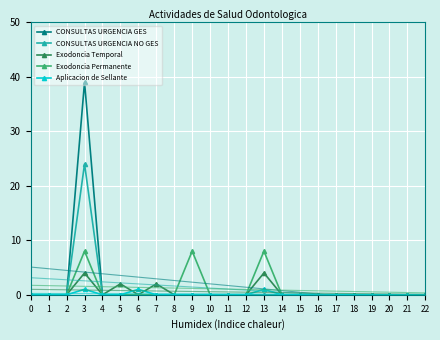

True or false: CONSULTAS URGENCIA GES and Exodoncia Temporal cross at least once.

False